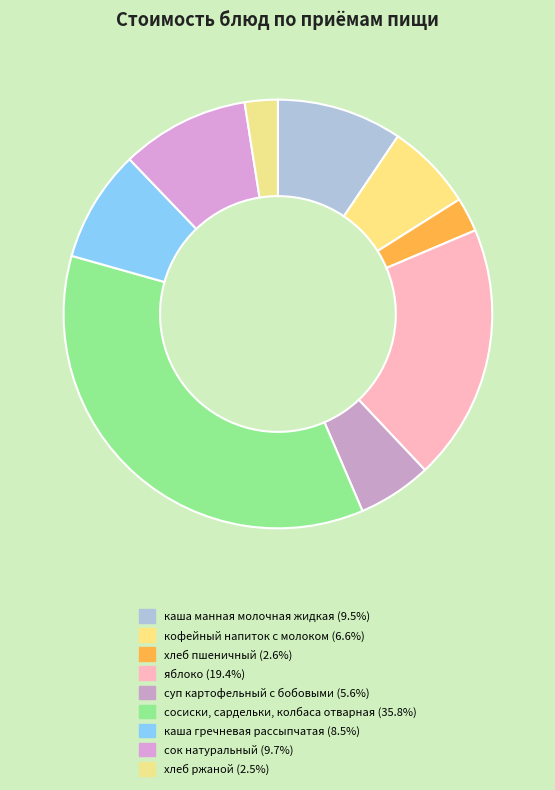

To the nearest percent, what portion does каша манная молочная жидкая represent?

9%